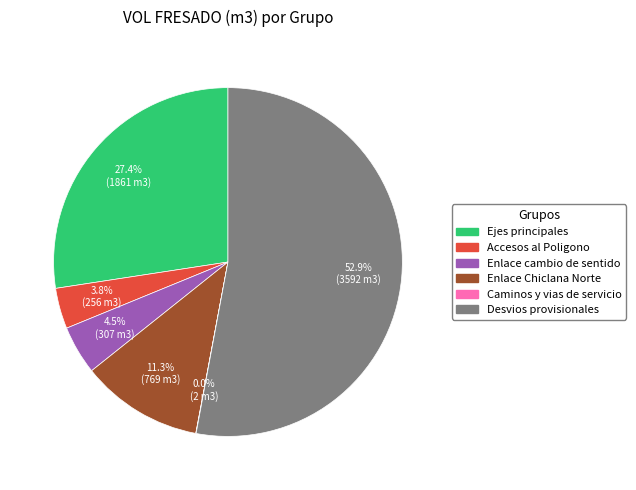

Which slice represents more than half of the pie?

Desvios provisionales